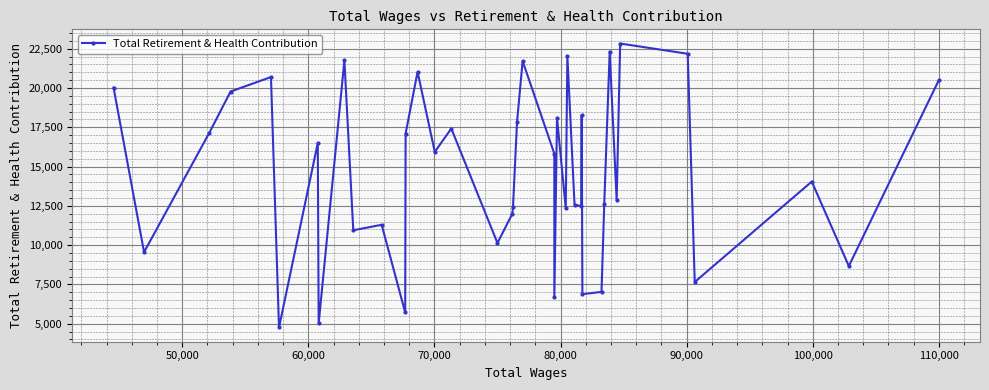

What is the average value?

14614